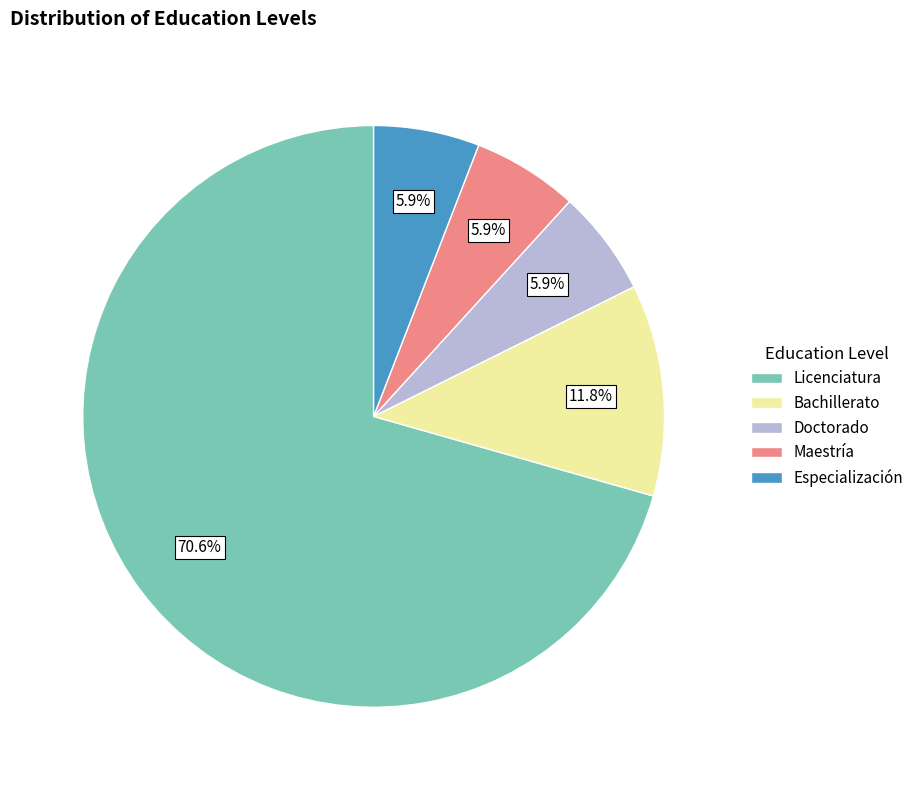

What is the ratio of the value at Bachillerato to the value at Licenciatura?

0.2